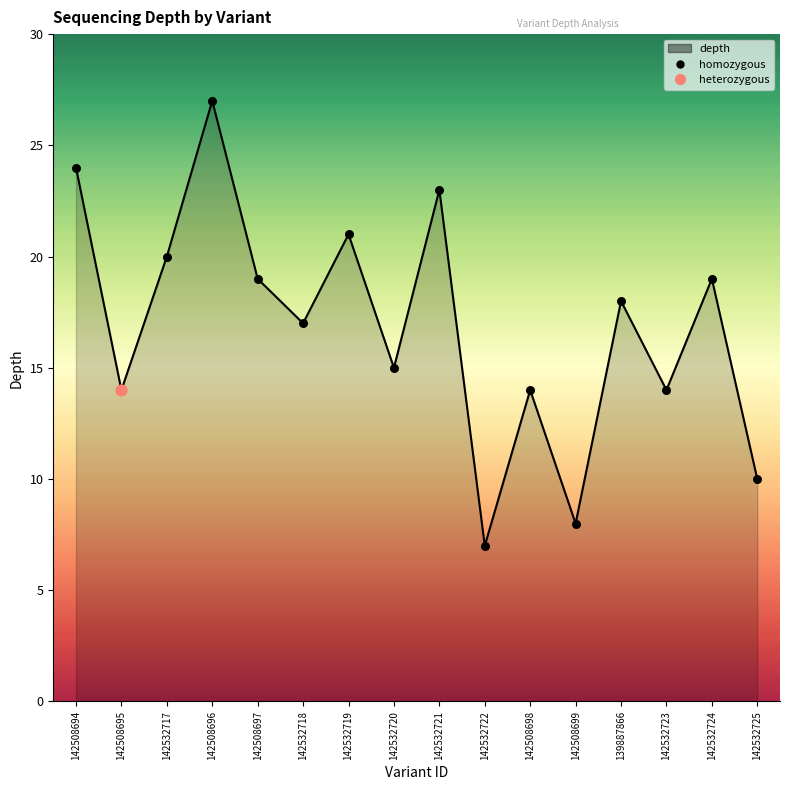

What is the ratio of the value at 142508697 to the value at 142508696?

0.7